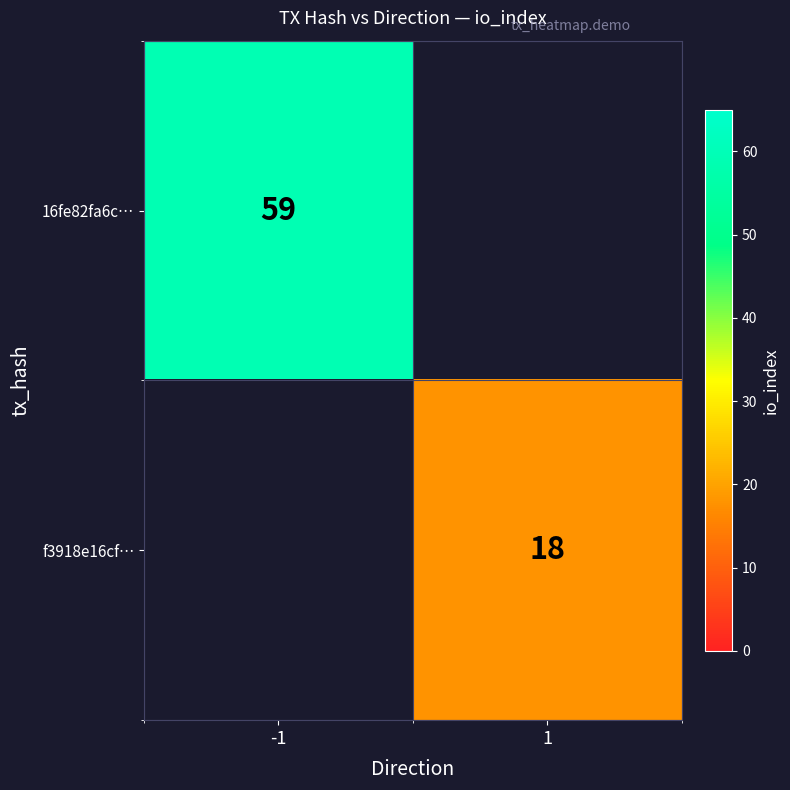

True or false: 16fe82fa6c… has a value of 22 at -1.

False